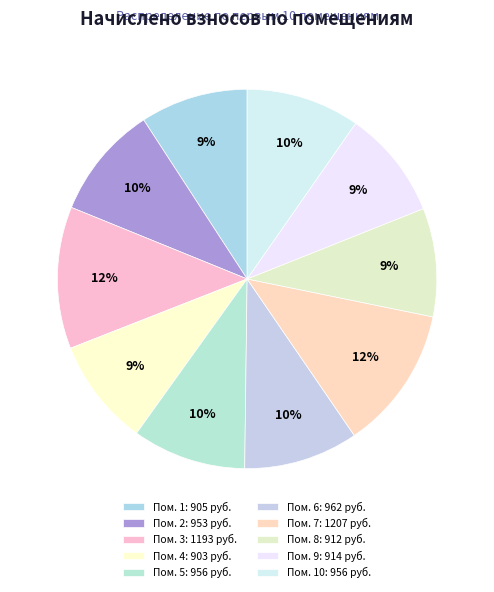

Count the number of slices in the pie.

10